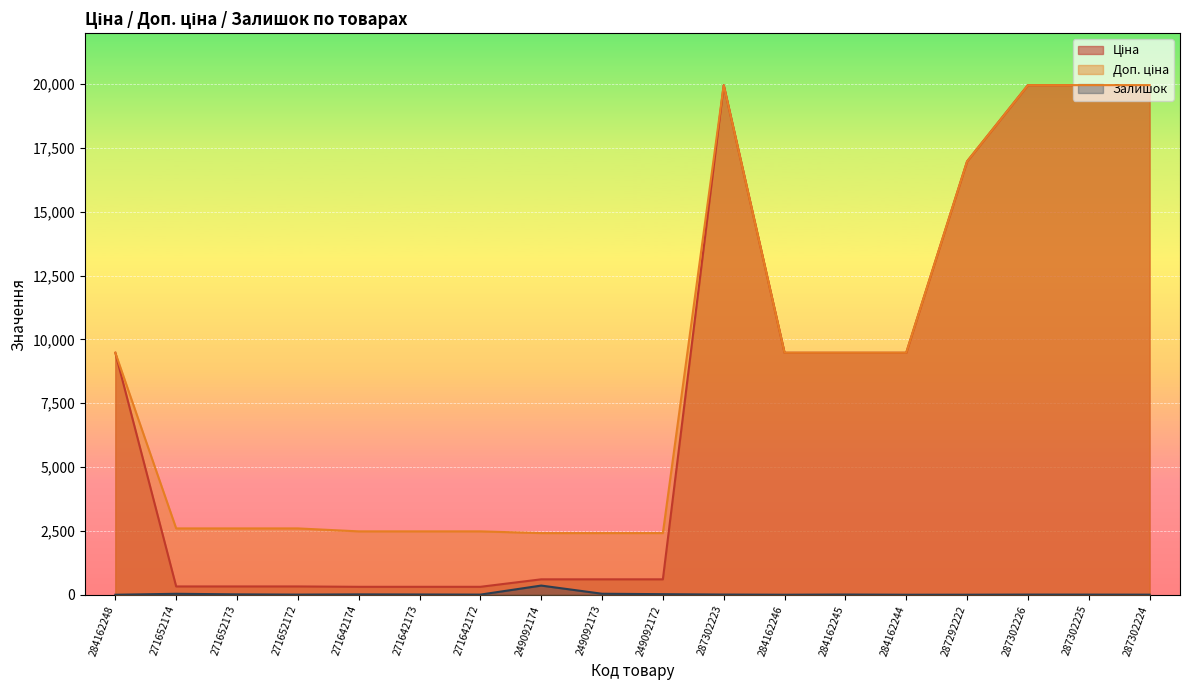

Between 249092173 and 284162245, which series saw the biggest shift?

Ціна